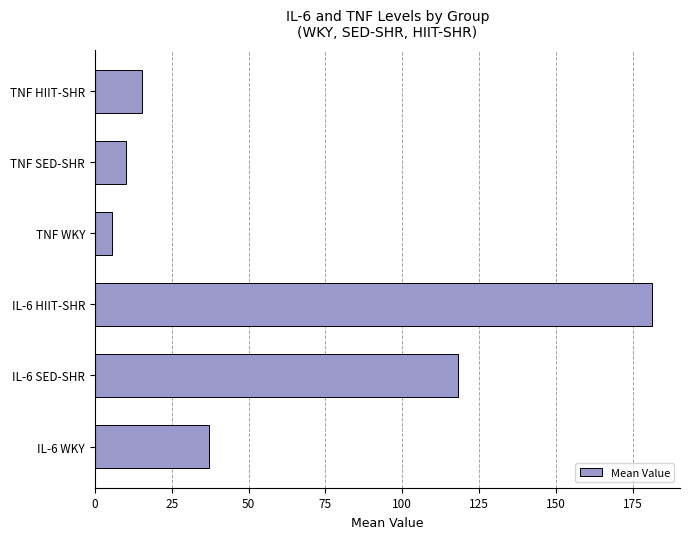

True or false: the data shows 42.8 at IL-6 HIIT-SHR.

False